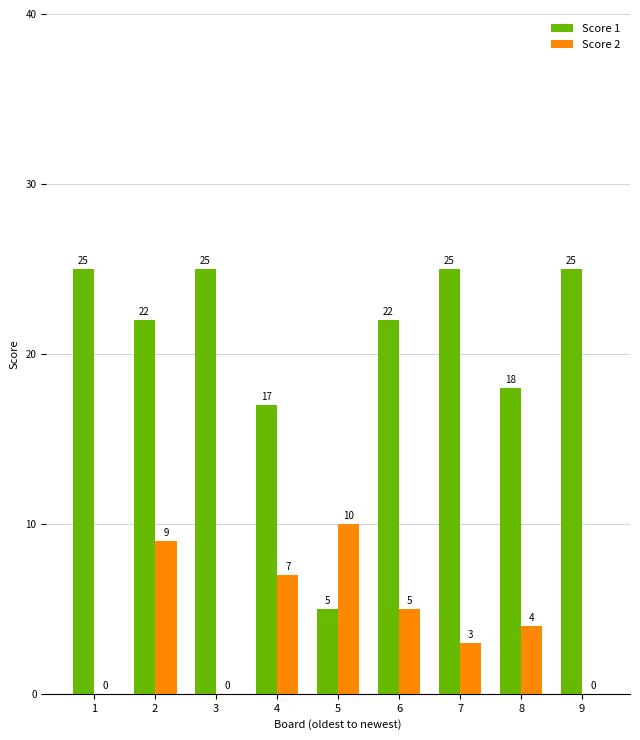

The value of Score 2 at 3 is -7. True or false?

False